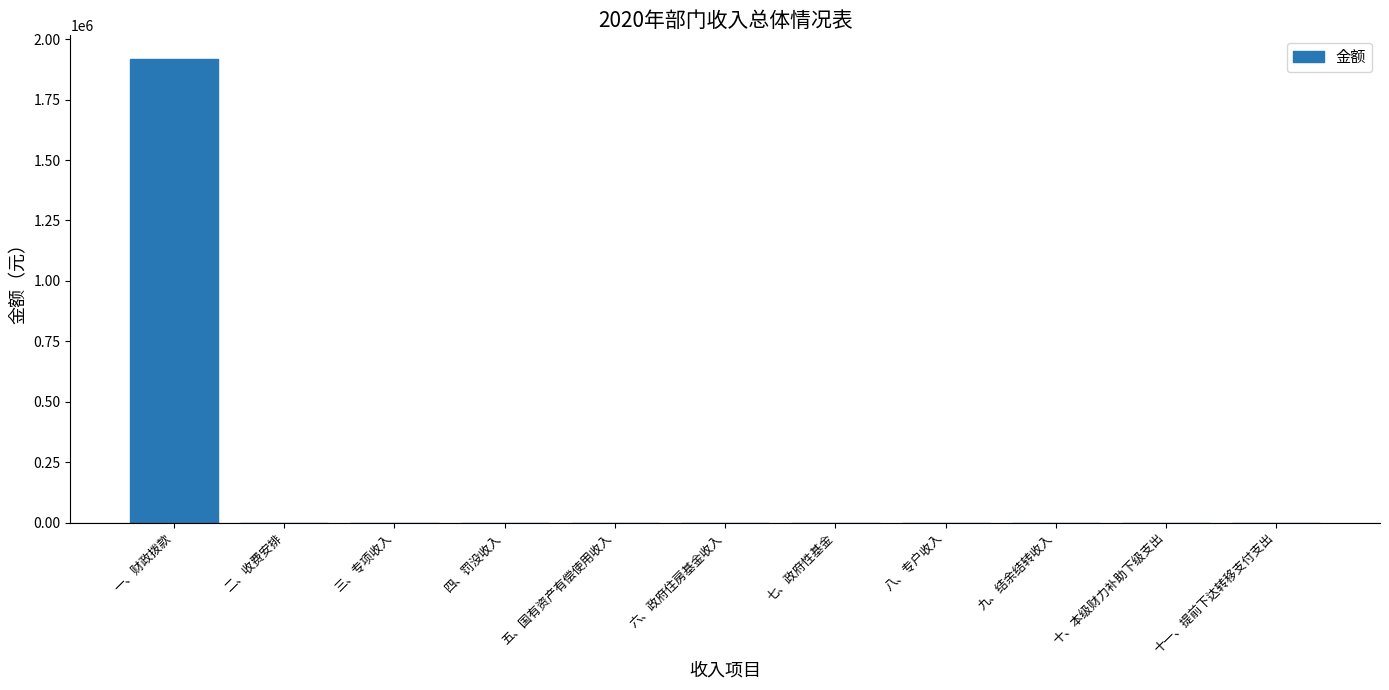

Reading left to right, extract all data points from this chart.

一、财政拨款=1919725.4	二、收费安排=0.0	三、专项收入=0.0	四、罚没收入=0.0	五、国有资产有偿使用收入=0.0	六、政府住房基金收入=0.0	七、政府性基金=0.0	八、专户收入=0.0	九、结余结转收入=0.0	十、本级财力补助下级支出=0.0	十一、提前下达转移支付支出=0.0